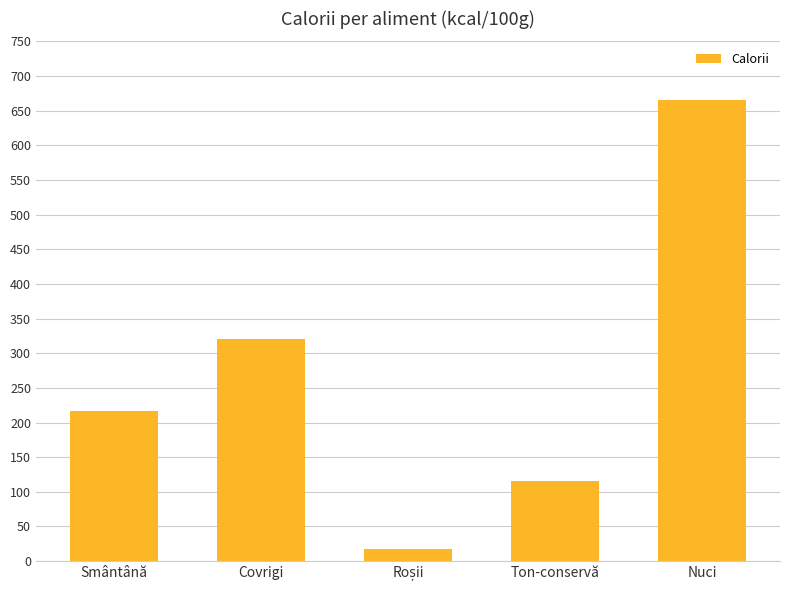

Count the values in the range 116 to 320.

3